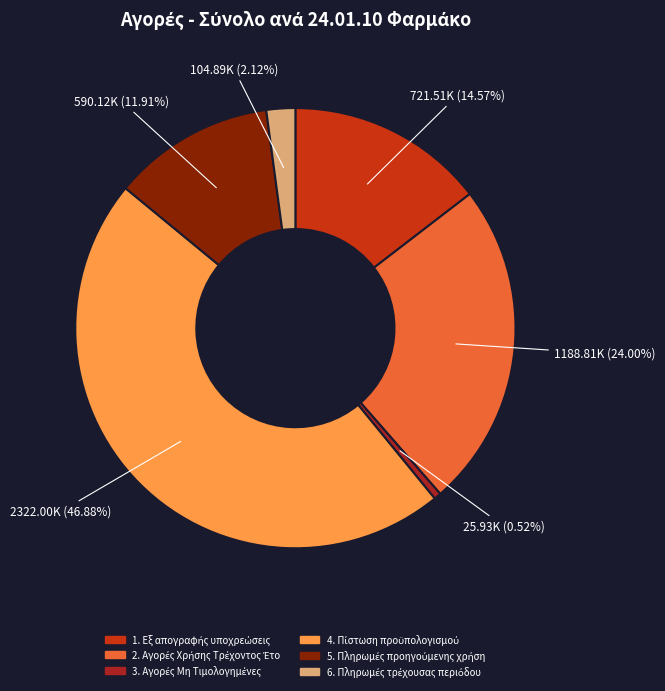

Is there a majority slice in this chart?

No